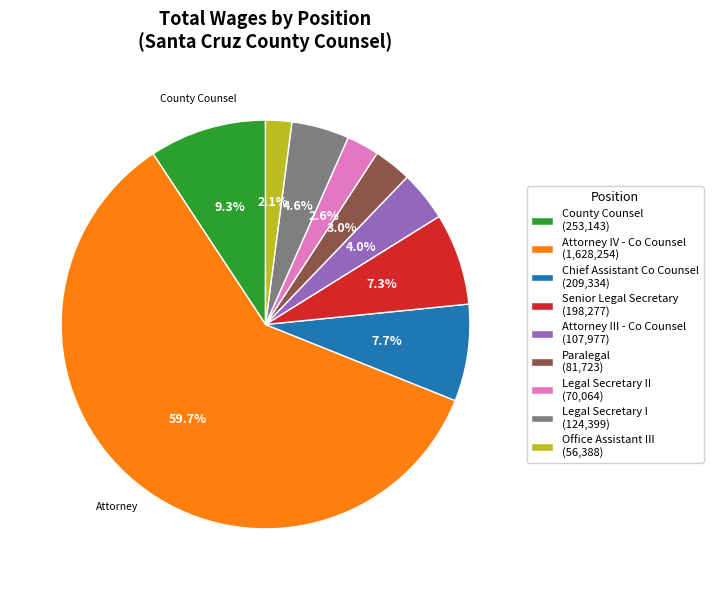

Is there any slice that represents more than half of the pie?

Yes